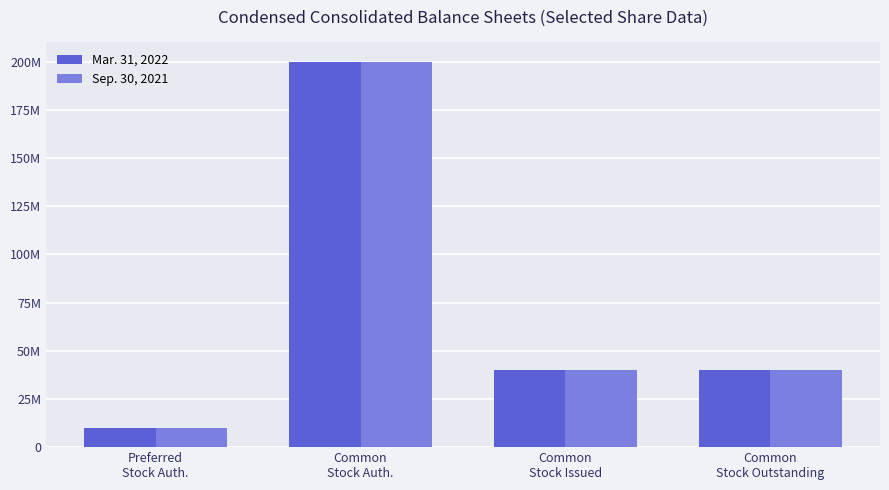

Reading right to left, extract all data points from this chart.

Mar. 31, 2022: Common
Stock Outstanding=40000000	Common
Stock Issued=40000000	Common
Stock Auth.=200000000	Preferred
Stock Auth.=10000000
Sep. 30, 2021: Common
Stock Outstanding=40000000	Common
Stock Issued=40000000	Common
Stock Auth.=200000000	Preferred
Stock Auth.=10000000